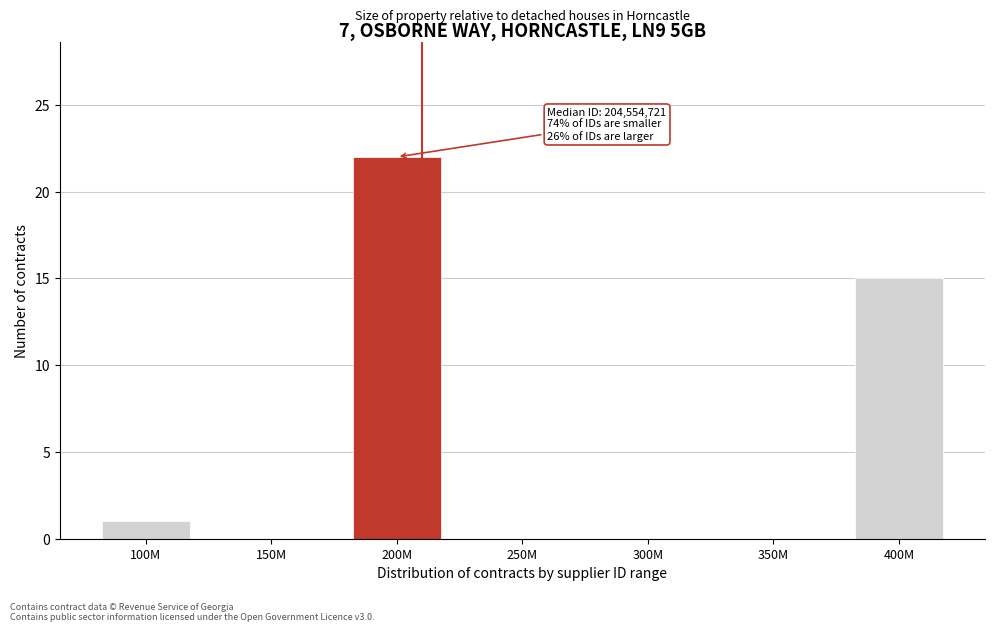

Reading left to right, list all the values displayed in this chart.

100M=1	150M=0	200M=22	250M=0	300M=0	350M=0	400M=15